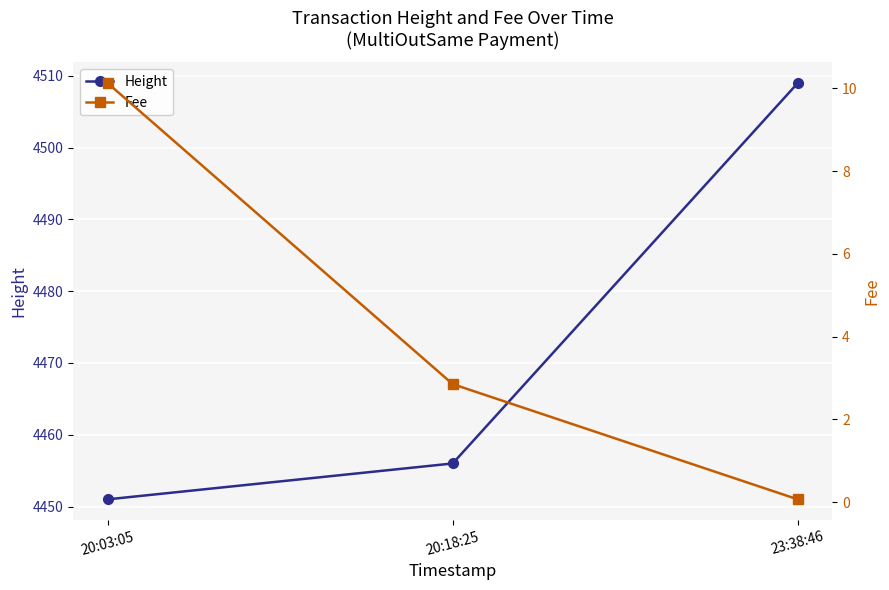

List the series in order of their overall mean, lowest first.

Fee, Height